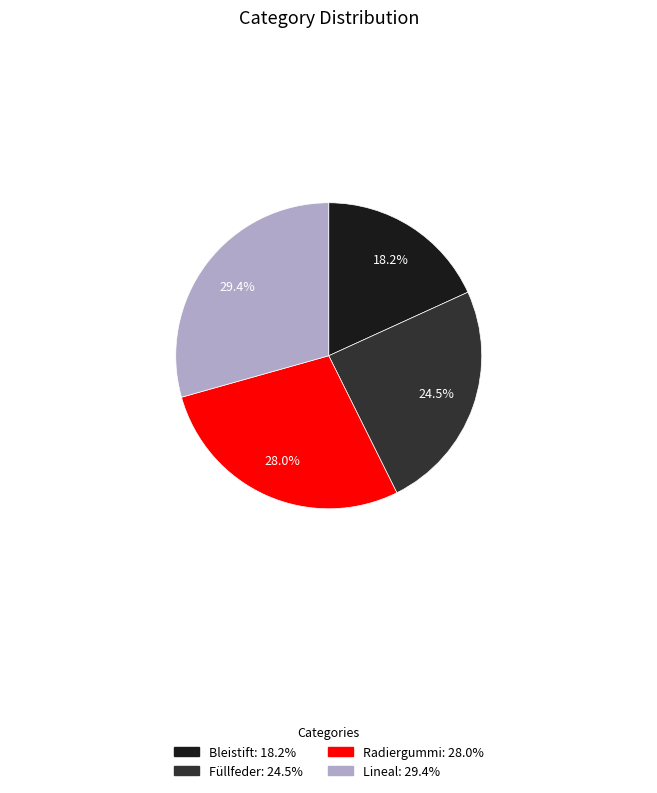

The Radiergummi slice represents 28% of the pie. True or false?

True